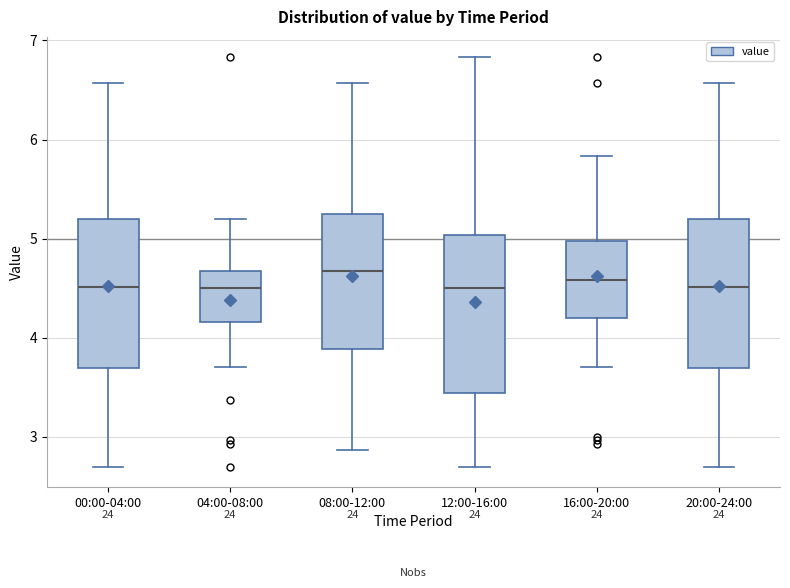

Where is the lower edge of the box for 12:00-16:00 on the y-axis? The values are not printed on the chart, so give them approximately, as read against the axis.

3.4